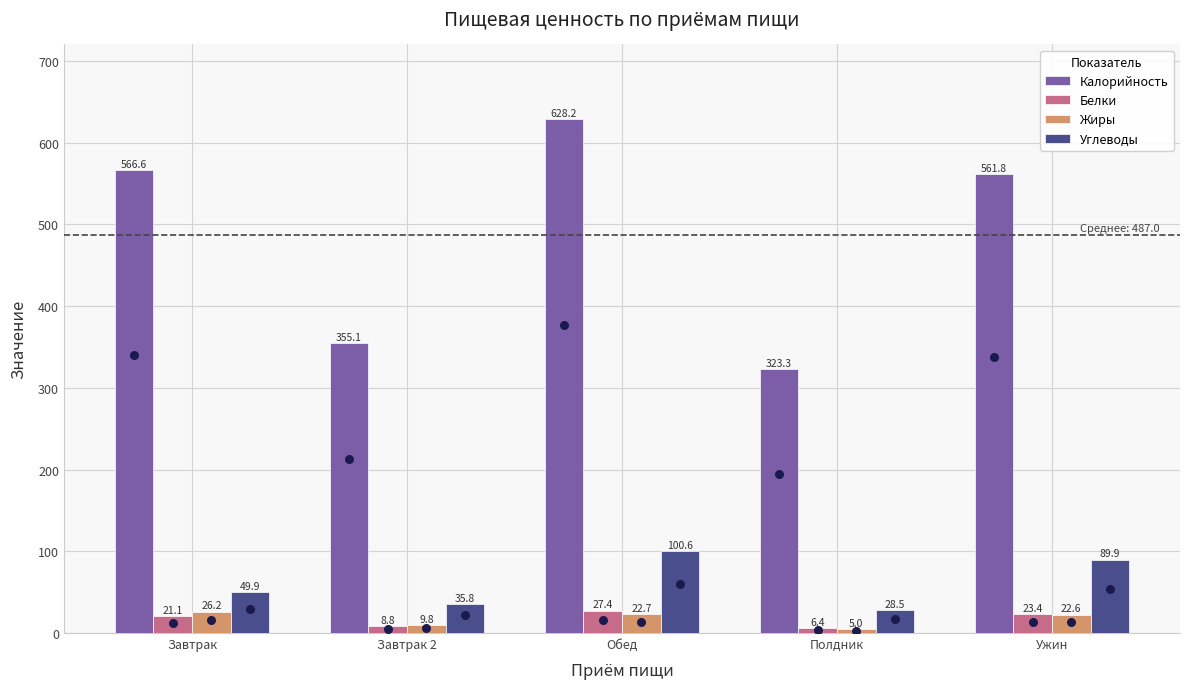

At how many categories does at least one series exceed 451?

3